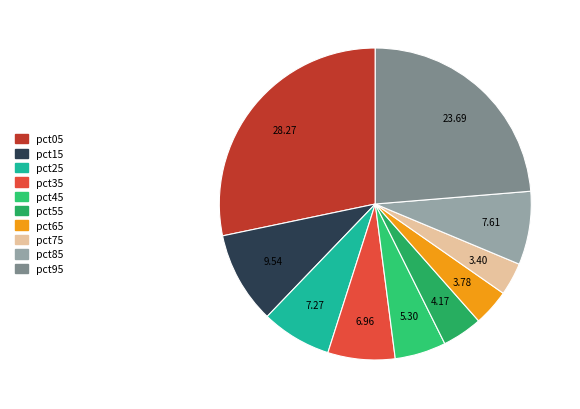

Which category has the biggest portion of the pie?

pct05